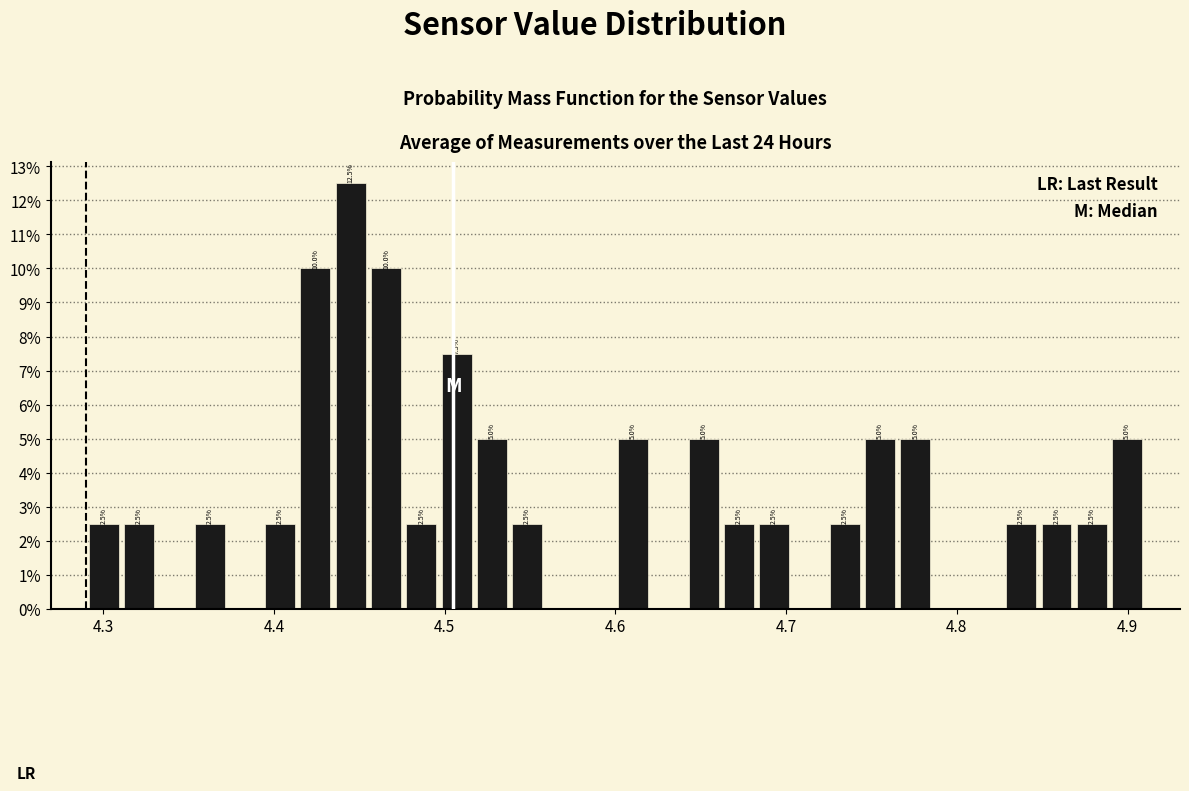

Read against the x-axis, roughly where is the centre of the tallest bar?

4.45